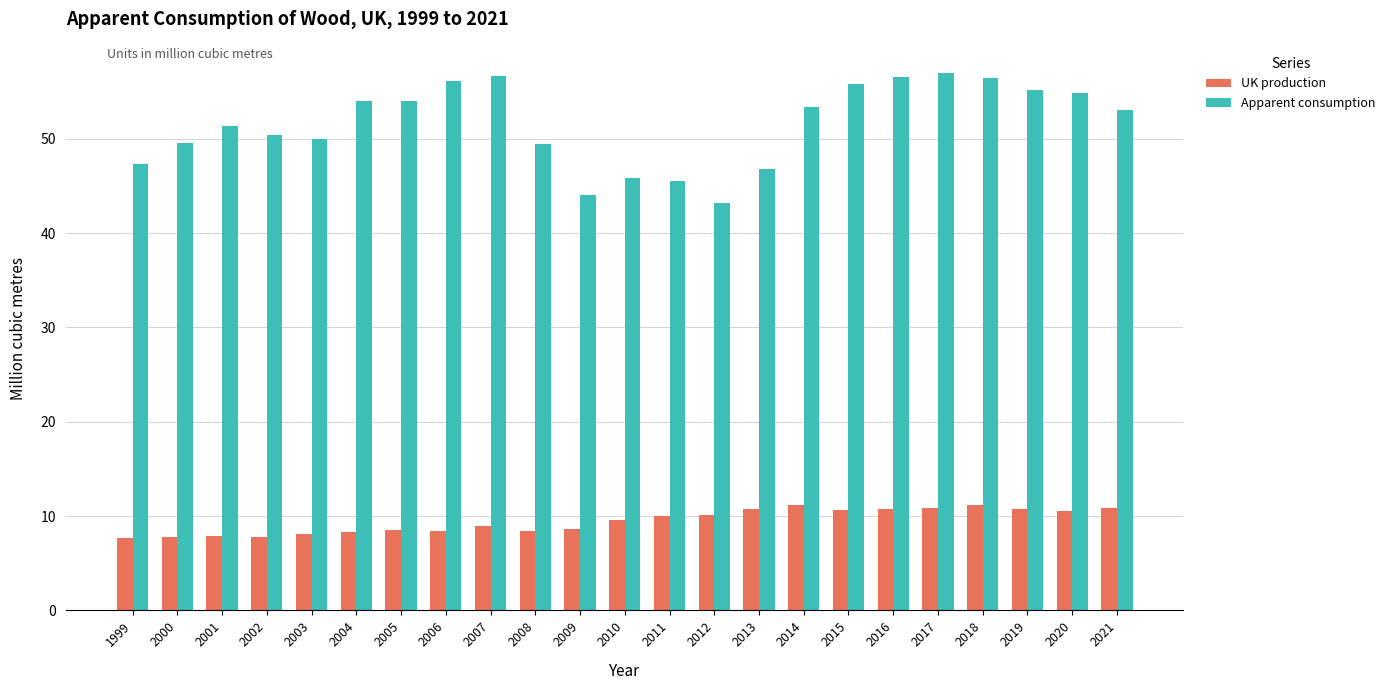

Which series has the widest spread of values?

Apparent consumption